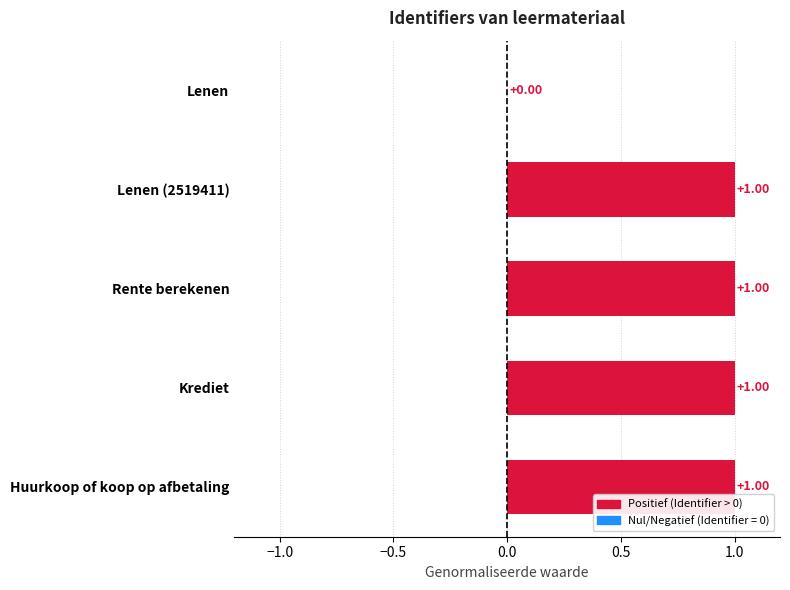

What is the sum of all values?

4.0